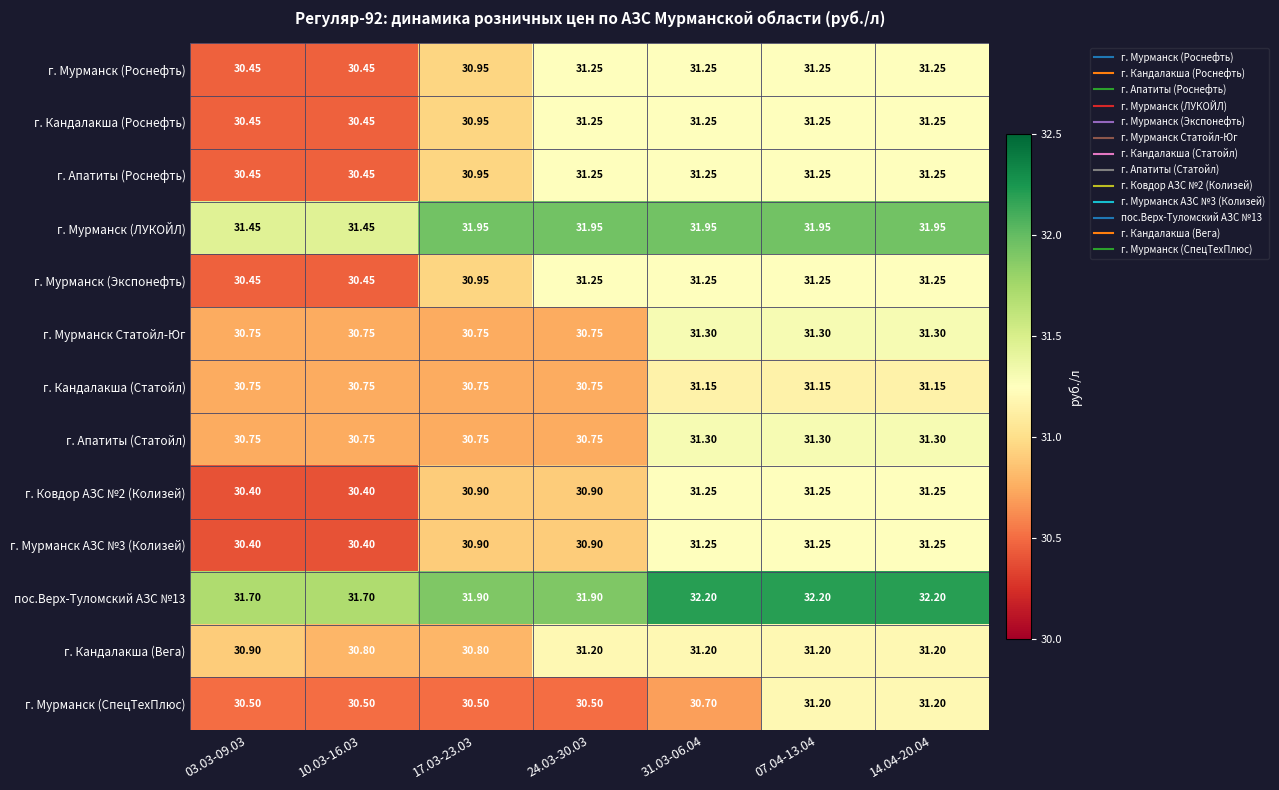

How many series are shown in this chart?

13